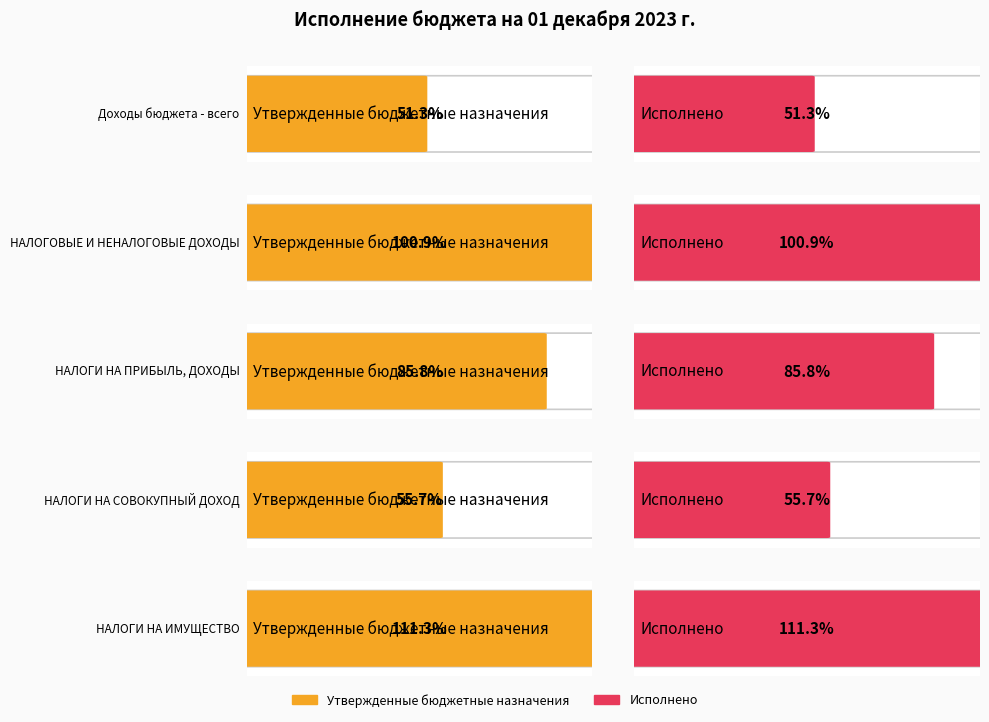

Are the bars grouped side by side (vs. stacked)?

Yes